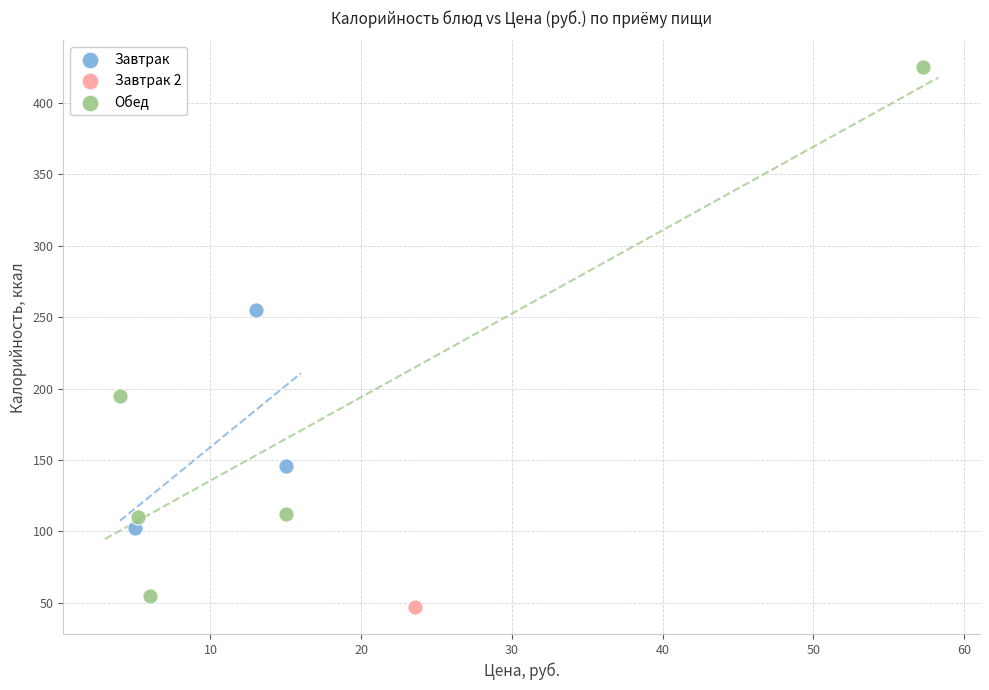

What are all the series names shown in the legend?

Завтрак, Завтрак 2, Обед